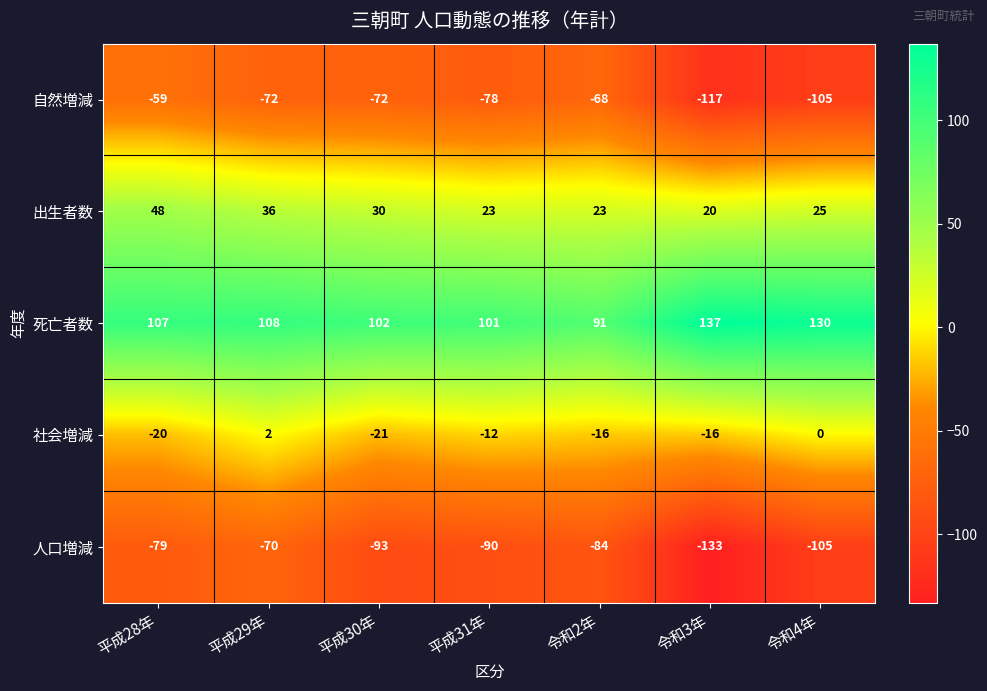

What is the difference between the 社会増減 values at 平成28年 and 平成31年?

8